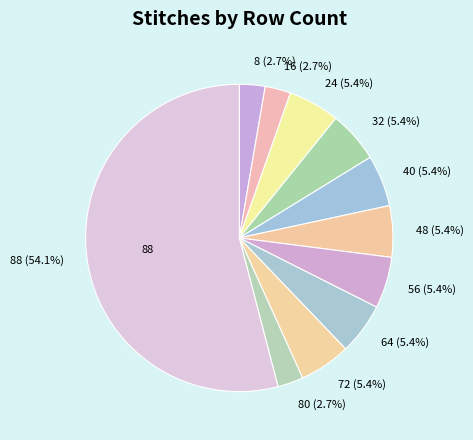

How many segments does this pie chart have?

11